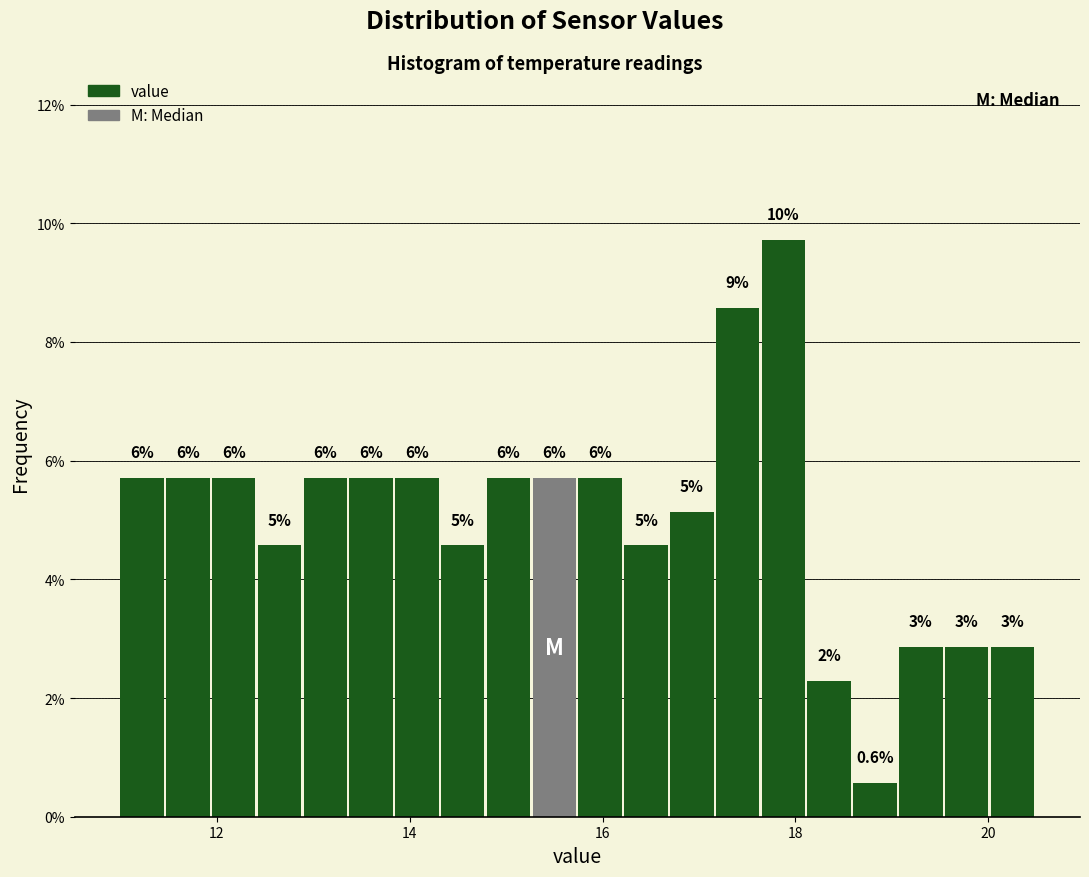

Around what value on the x-axis is the tallest bar? Give the approximate position of its centre, as read against the axis.

17.8